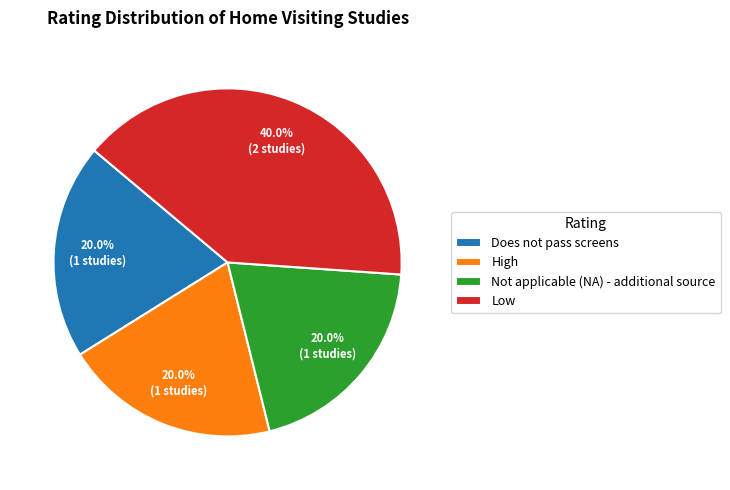

How much of the chart is everything except Low?

60.0%